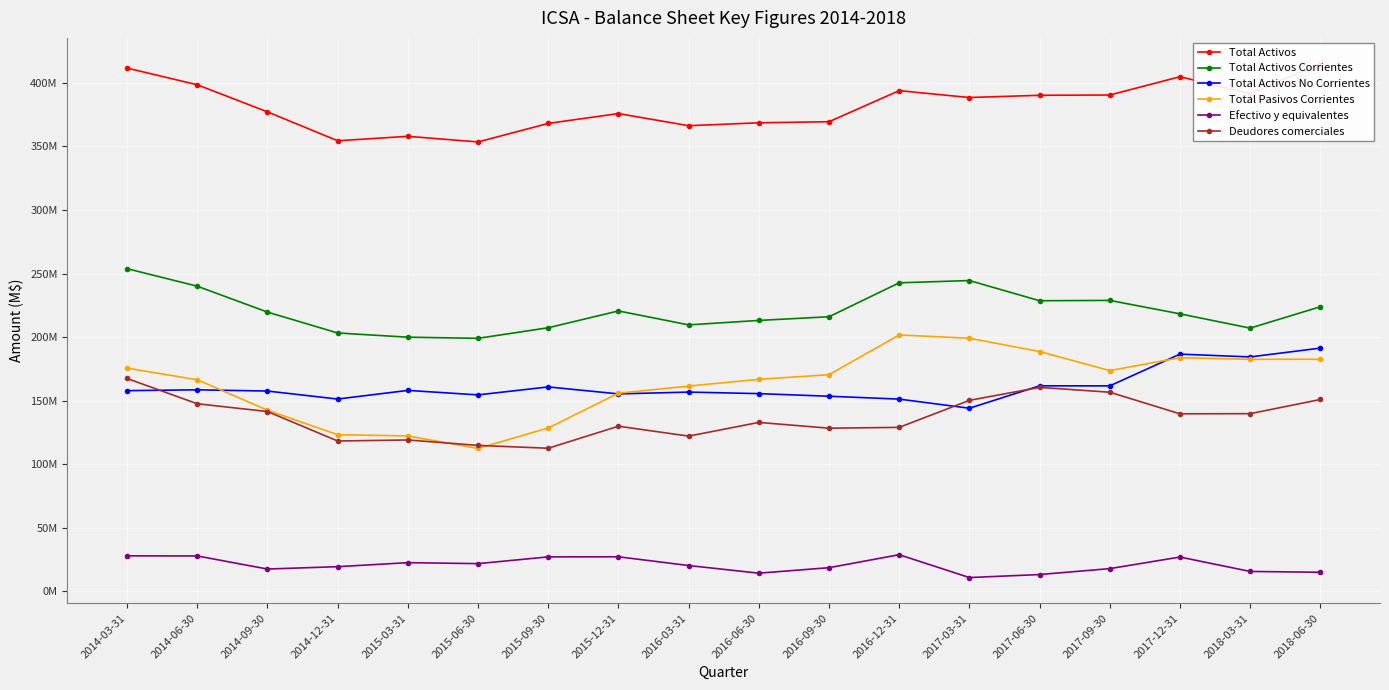

Which series changed the most between 2014-03-31 and 2016-09-30?

Total Activos